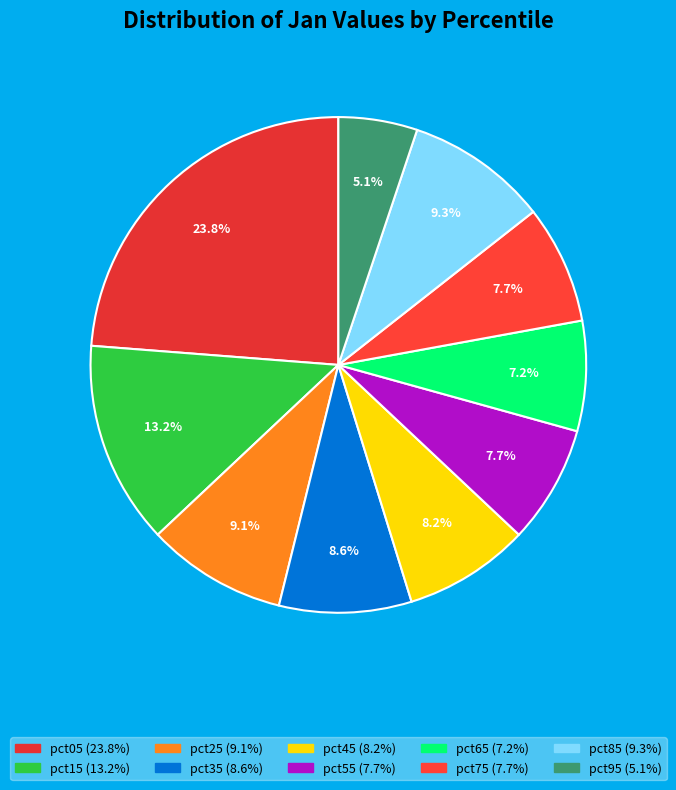

How many segments does this pie chart have?

10